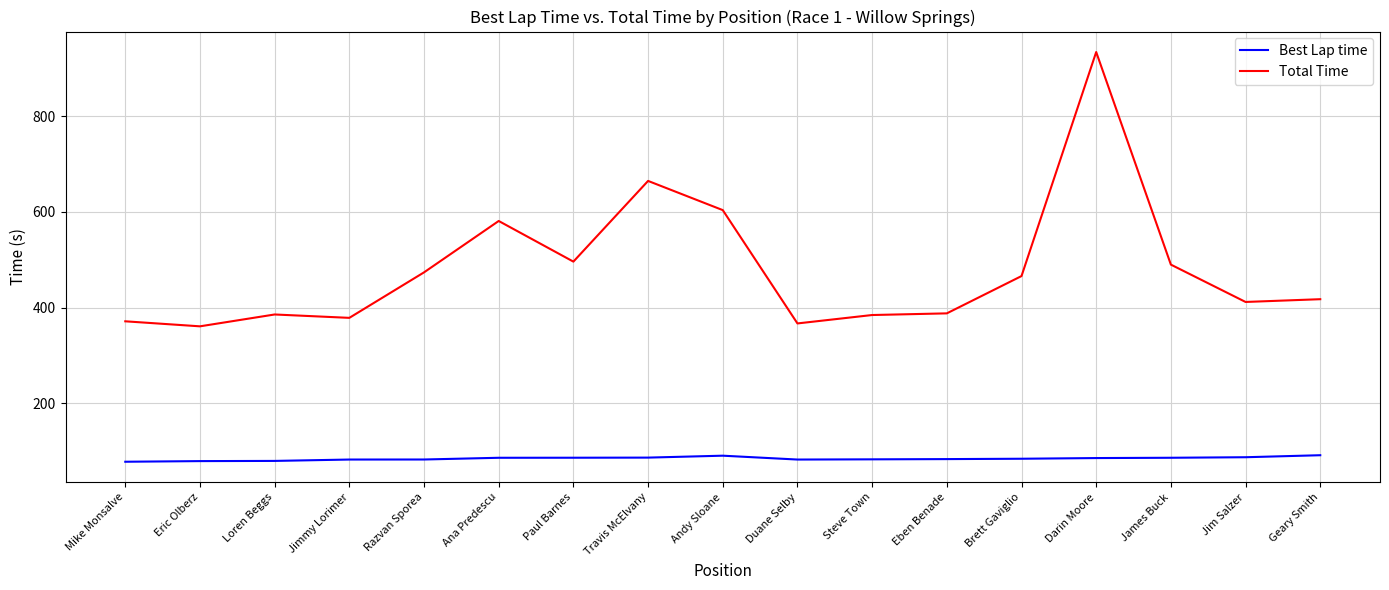

The value of Total Time at Jimmy Lorimer is 507.6. True or false?

False